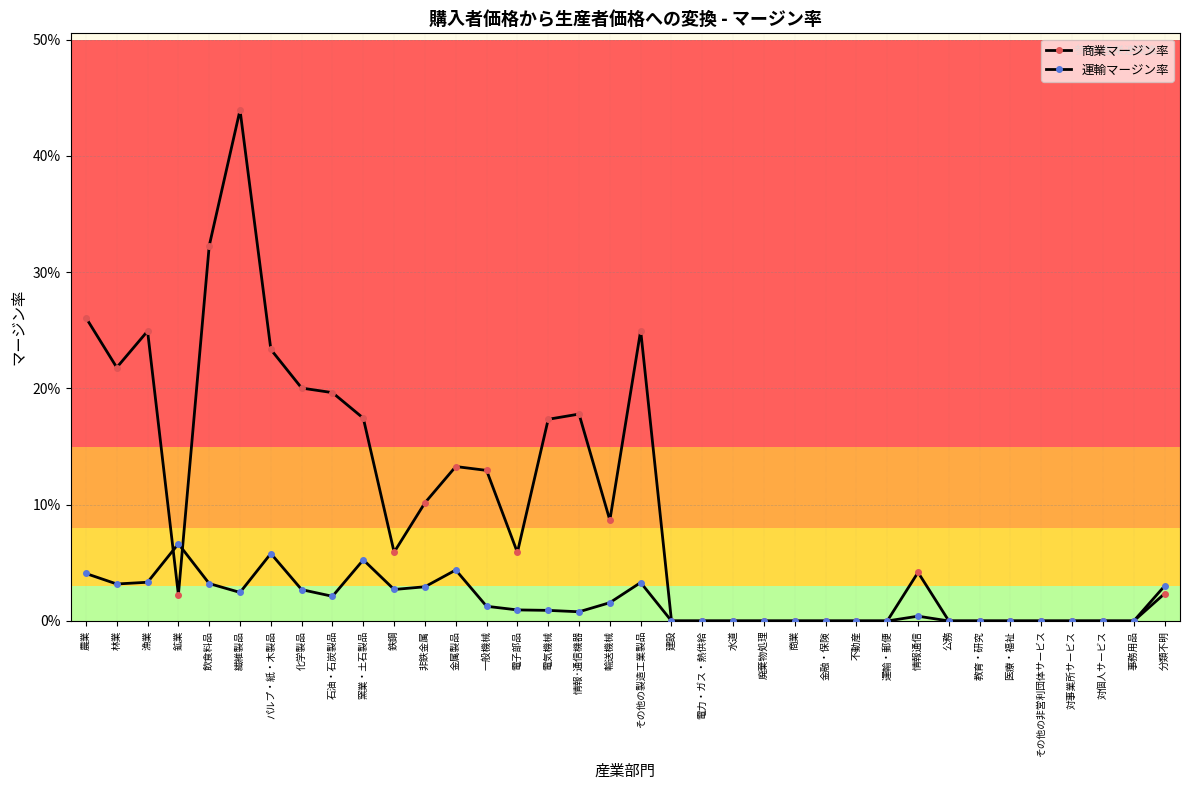

What position from the right is 漁業?

34